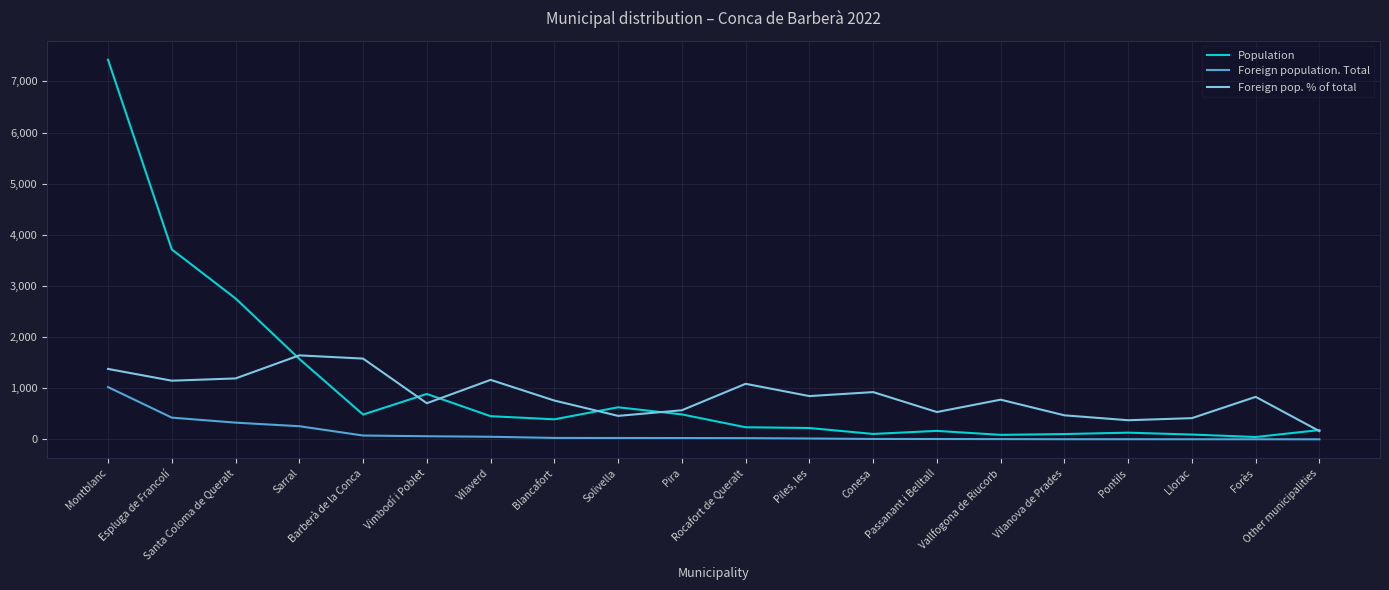

Which series changed the most between Piles, les and Other municipalities?

Foreign pop. % of total